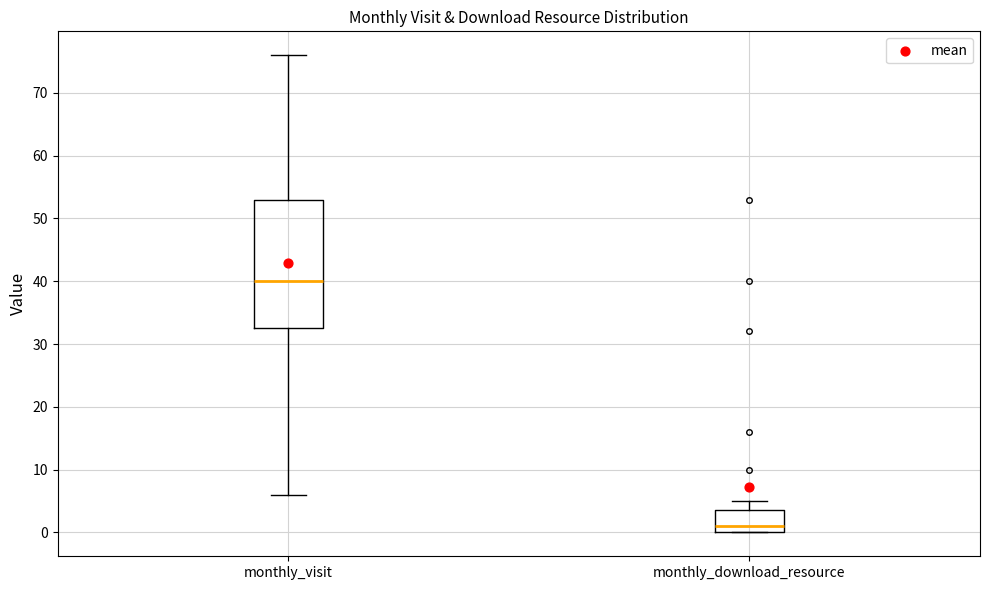

Reading left to right, transcribe this box plot: for each box, give where its median line is, the range the box spans, and where its two whiskers end, as read against the y-axis. The values are not printed on the chart, so give them approximately, as read against the axis.

monthly_visit: median 40, box 33 to 53, whiskers 6 to 76
monthly_download_resource: median 1, box 0 to 4, whiskers 0 to 5